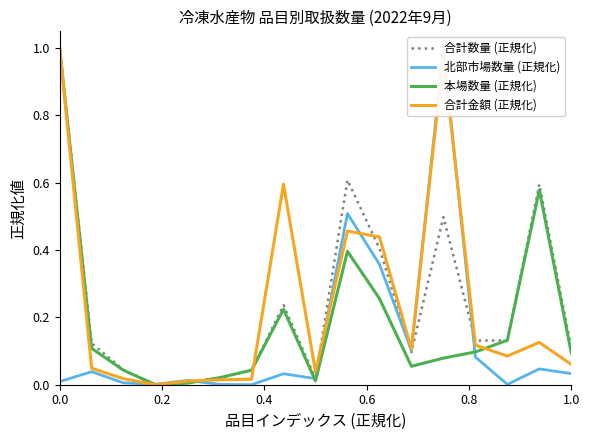

Between 0.4 and 0.6, which series saw the biggest shift?

合計数量 (正規化)